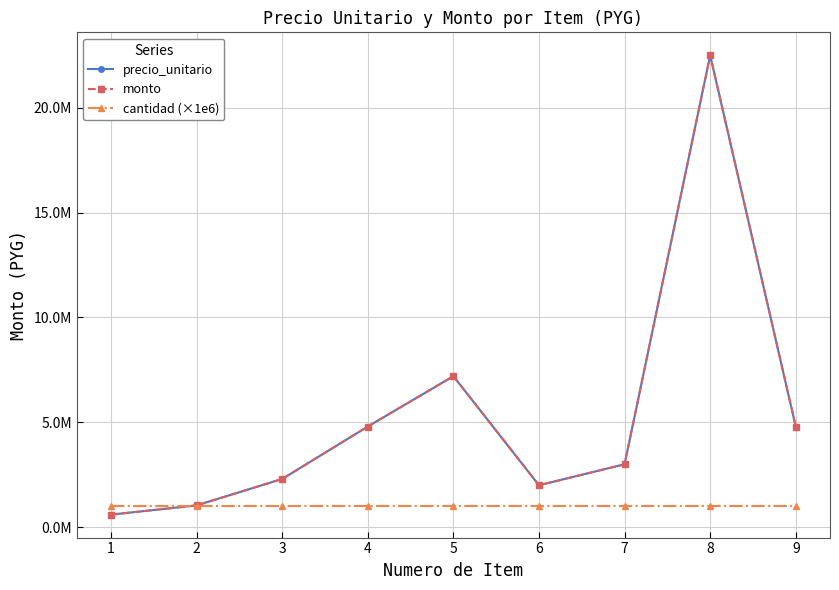

Does the chart have visible grid lines?

Yes